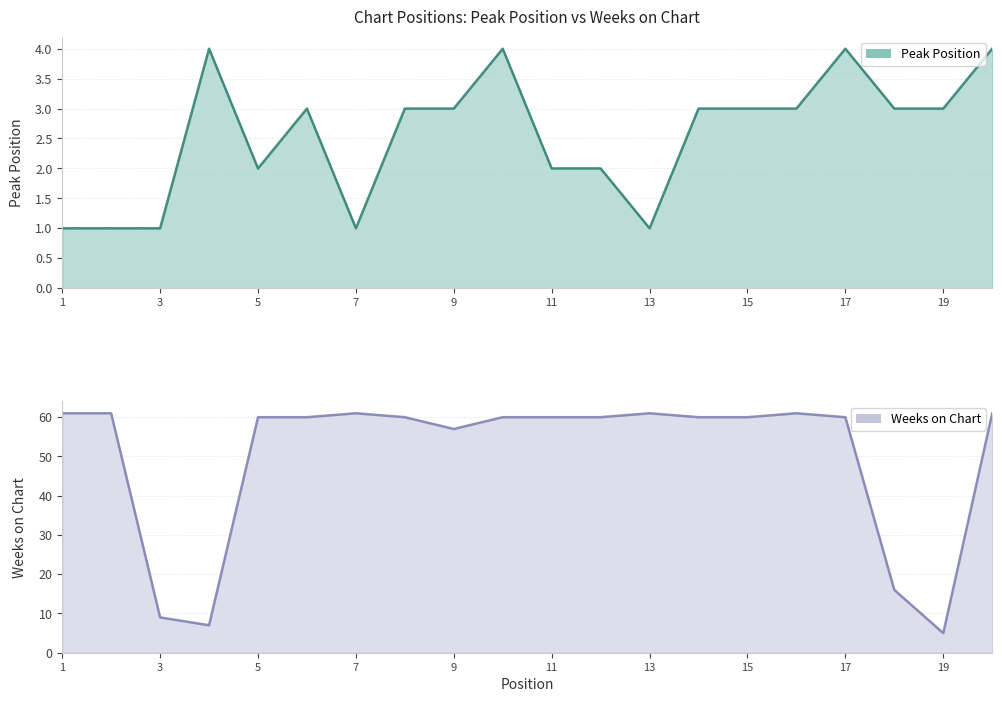

Reading left to right, list all the values displayed in this chart.

Peak Position: 1	1	1	4	2	3	1	3	3	4	2	2	1	3	3	3	4	3	3	4
Weeks on Chart: 61	61	9	7	60	60	61	60	57	60	60	60	61	60	60	61	60	16	5	61